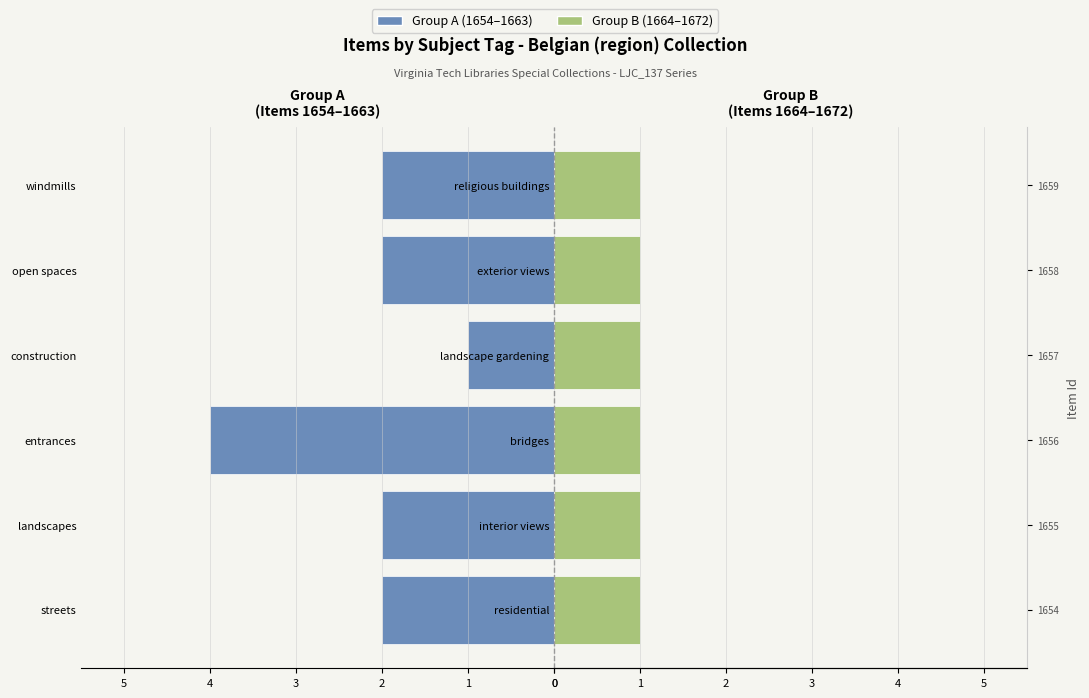

What is the average value of the Group A series?

-2.2